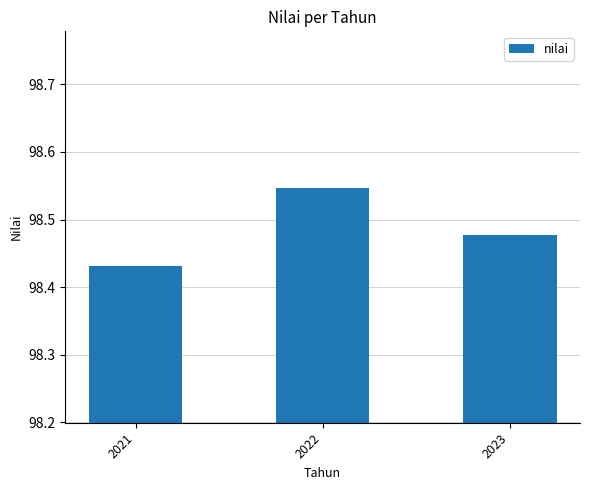

True or false: the data shows 48.6 at 2022.

False